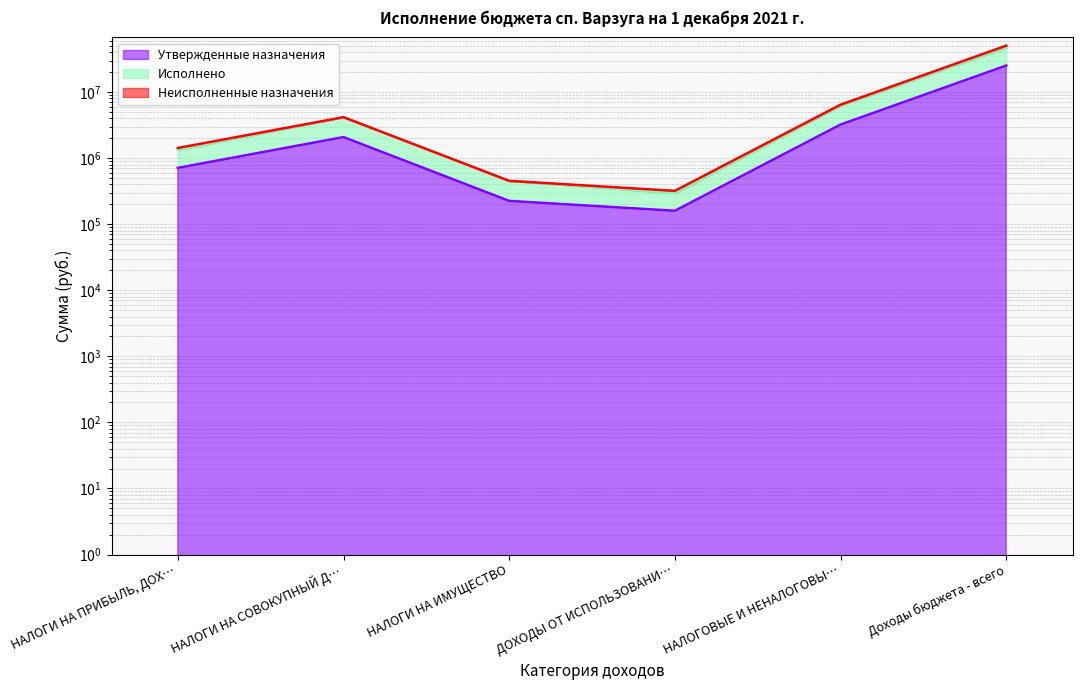

What is the value of the Исполнено point at the 5th from the left?

6284036.1